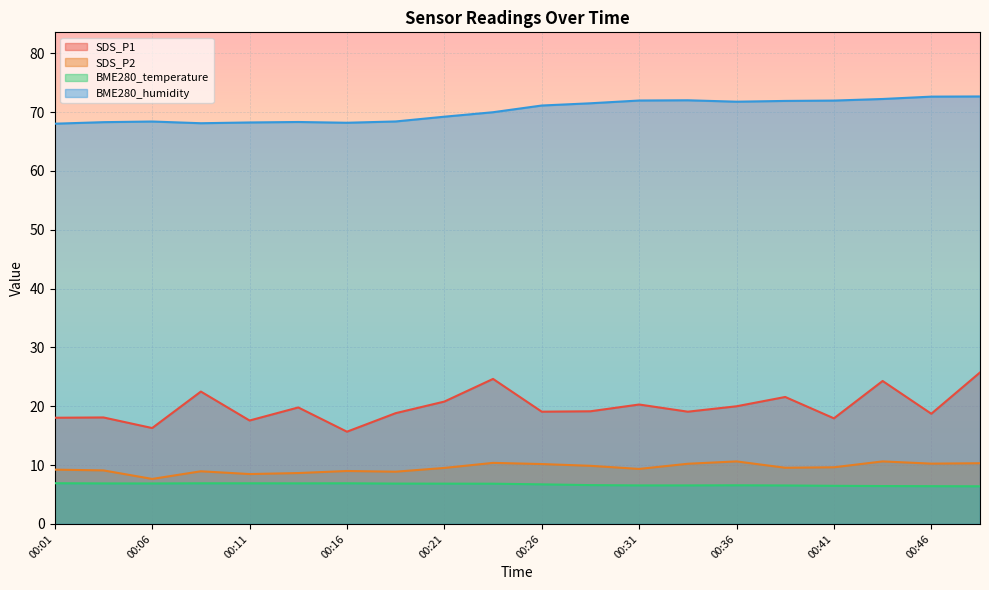

Reading right to left, what are all the values shown in this chart?

SDS_P1: 00:48=25.8	00:46=18.7	00:43=24.3	00:41=17.9	00:38=21.6	00:36=20.0	00:33=19.1	00:31=20.3	00:28=19.1	00:26=19.1	00:23=24.6	00:21=20.8	00:19=18.8	00:16=15.7	00:14=19.8	00:11=17.6	00:09=22.5	00:06=16.3	00:04=18.1	00:01=18.1
SDS_P2: 00:48=10.3	00:46=10.2	00:43=10.6	00:41=9.6	00:38=9.6	00:36=10.6	00:33=10.2	00:31=9.3	00:28=9.9	00:26=10.2	00:23=10.4	00:21=9.5	00:19=8.9	00:16=9.0	00:14=8.7	00:11=8.5	00:09=8.9	00:06=7.7	00:04=9.1	00:01=9.2
BME280_temperature: 00:48=6.4	00:46=6.4	00:43=6.4	00:41=6.5	00:38=6.5	00:36=6.6	00:33=6.5	00:31=6.5	00:28=6.6	00:26=6.7	00:23=6.8	00:21=6.8	00:19=6.9	00:16=6.9	00:14=6.9	00:11=6.9	00:09=6.9	00:06=6.9	00:04=6.9	00:01=6.9
BME280_humidity: 00:48=72.7	00:46=72.6	00:43=72.2	00:41=72.0	00:38=71.9	00:36=71.8	00:33=72.0	00:31=72.0	00:28=71.5	00:26=71.1	00:23=70.0	00:21=69.2	00:19=68.4	00:16=68.2	00:14=68.3	00:11=68.2	00:09=68.1	00:06=68.4	00:04=68.3	00:01=68.0